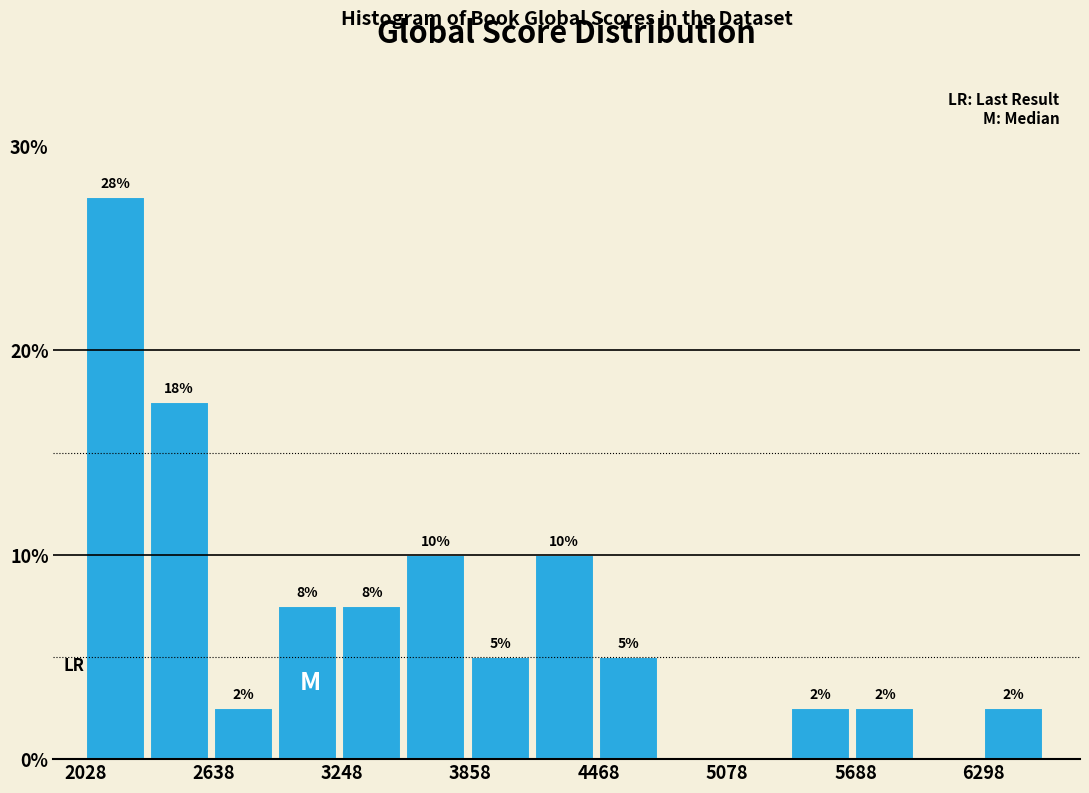

Read against the x-axis, roughly where is the centre of the tallest bar?

2200